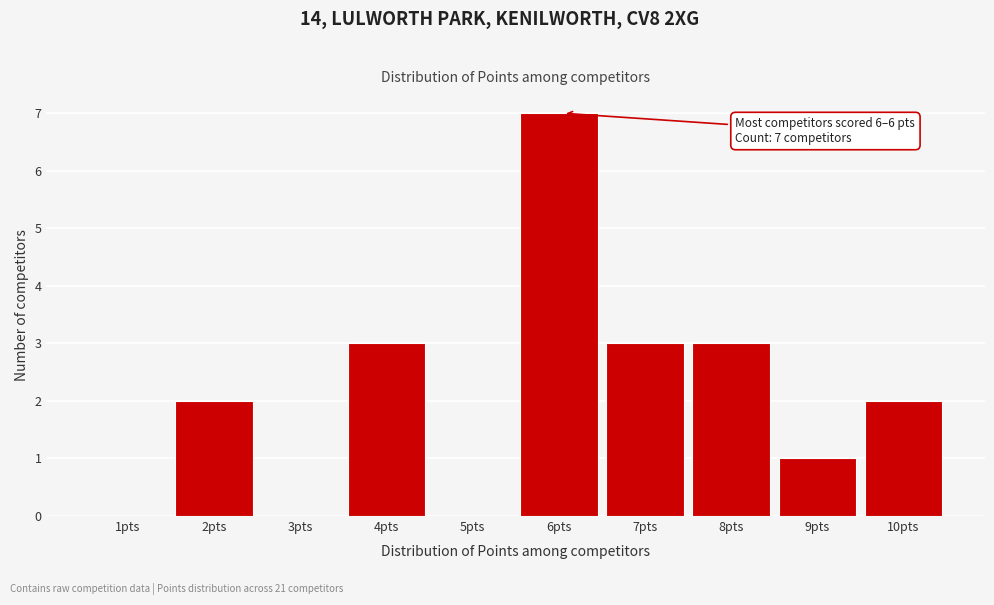

Reading left to right, list all the values displayed in this chart.

1pts=0	2pts=2	3pts=0	4pts=3	5pts=0	6pts=7	7pts=3	8pts=3	9pts=1	10pts=2